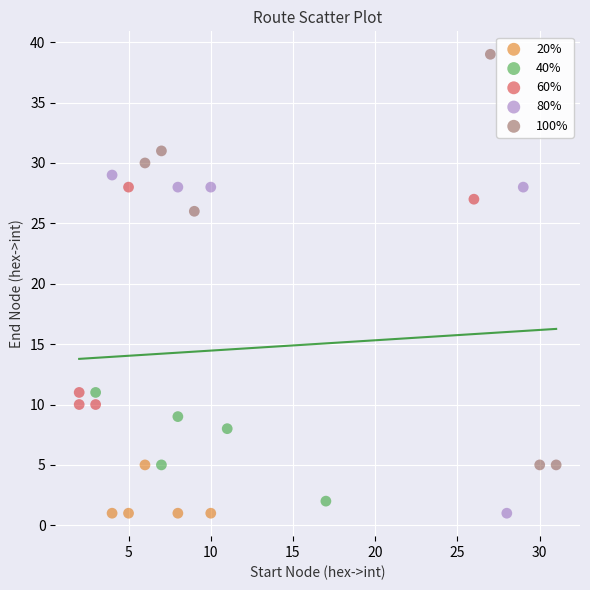

Which series contains the highest Y value?

100%